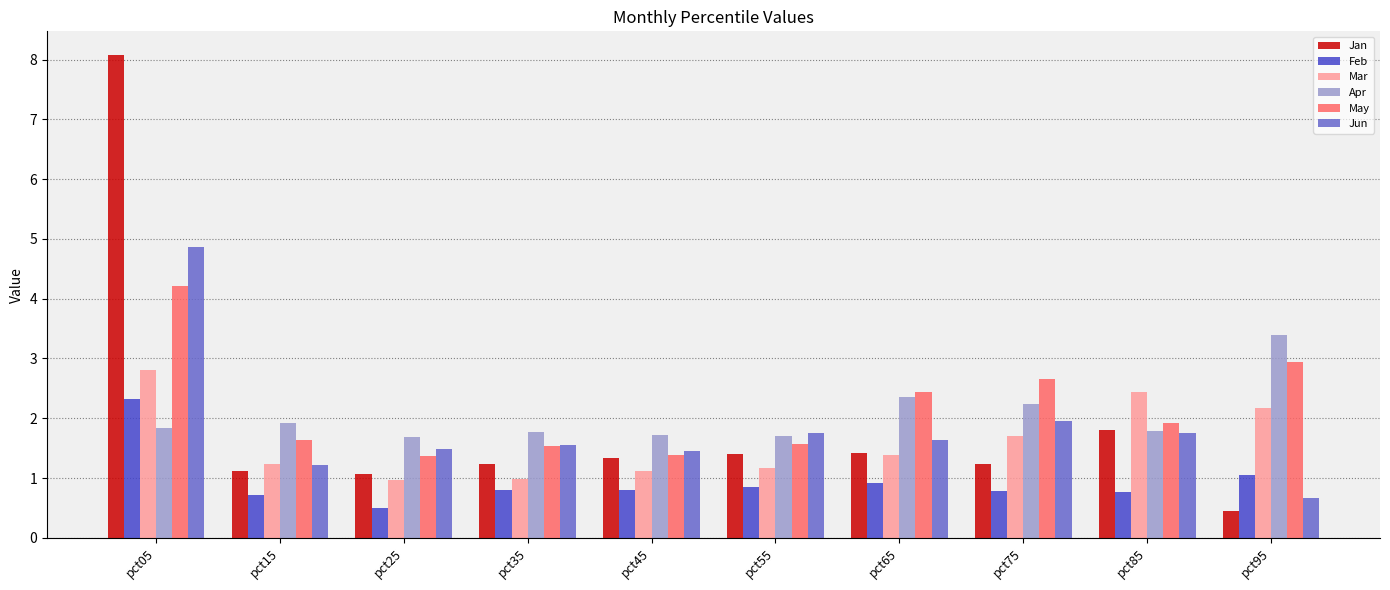

What is the sum of the Jan values at pct75 and pct35?

2.5